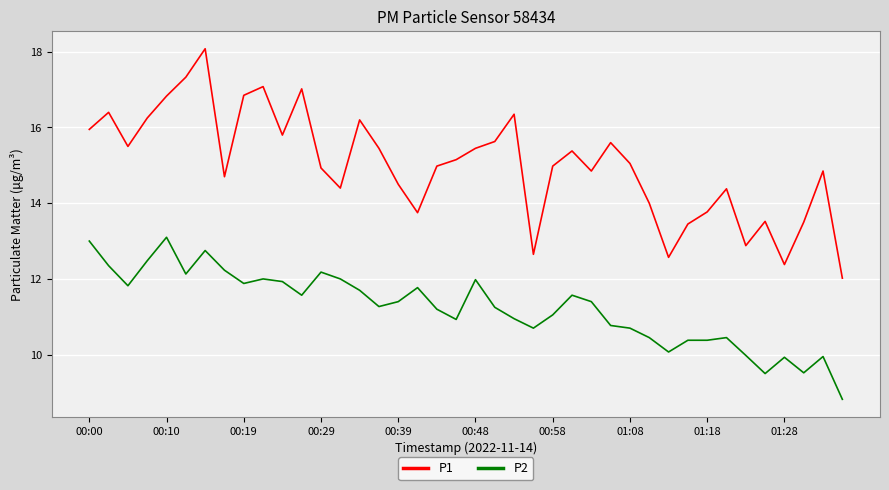

What is the difference between the maximum and minimum values in the P2 series?

4.3